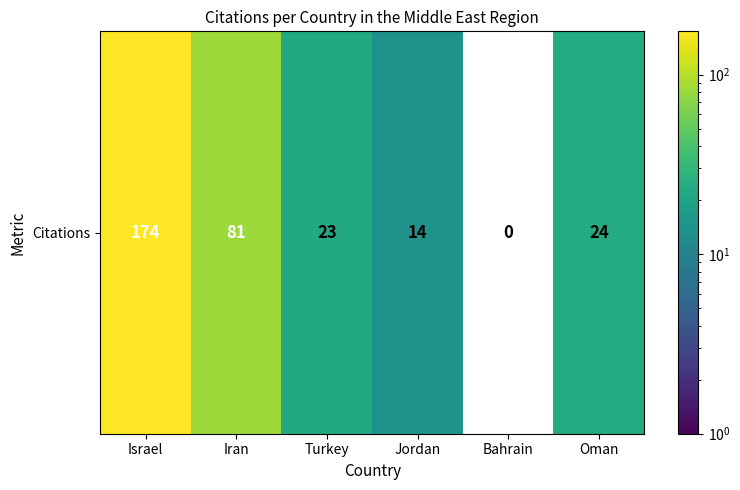

Between Iran and Jordan, which is larger?

Iran